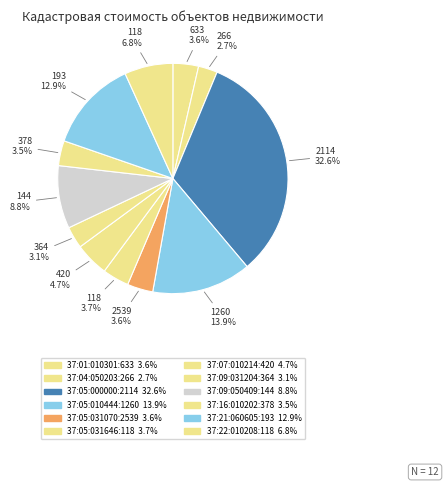

Which category has the biggest portion of the pie?

37:05:000000:2114